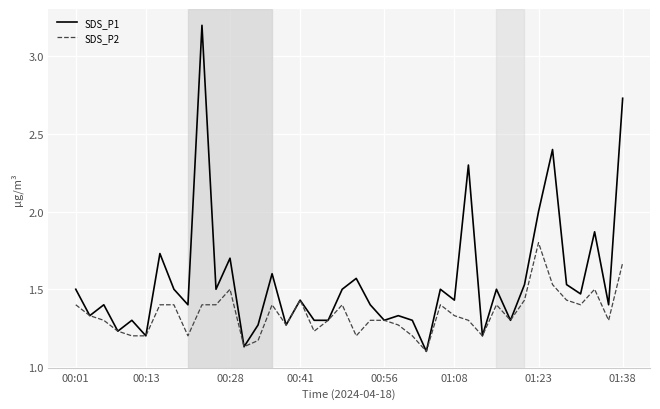

What are all the series names shown in the legend?

SDS_P1, SDS_P2